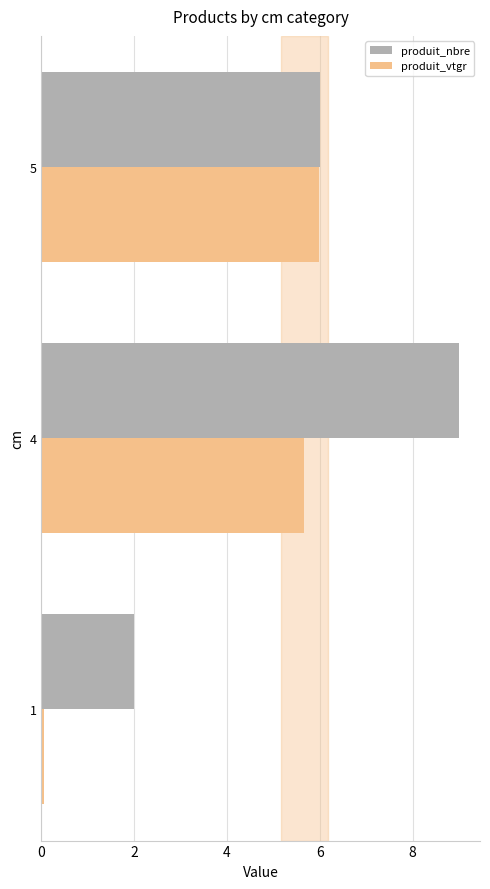

What is the difference between the highest and lowest values at 4?

3.3